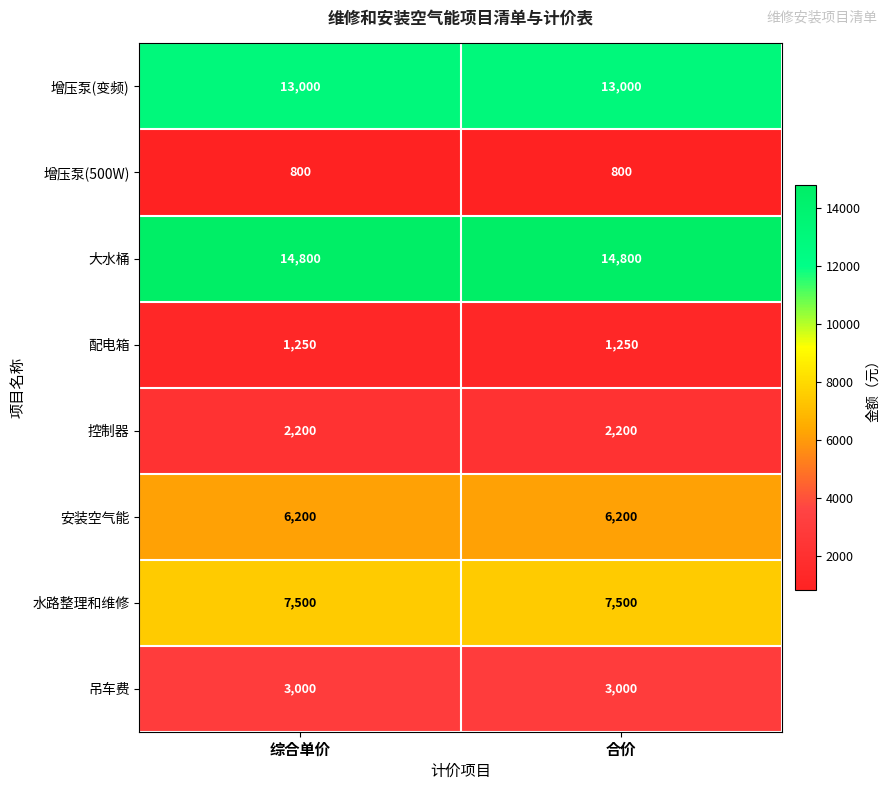

What is the spread (max minus min) of values at 综合单价?

14000